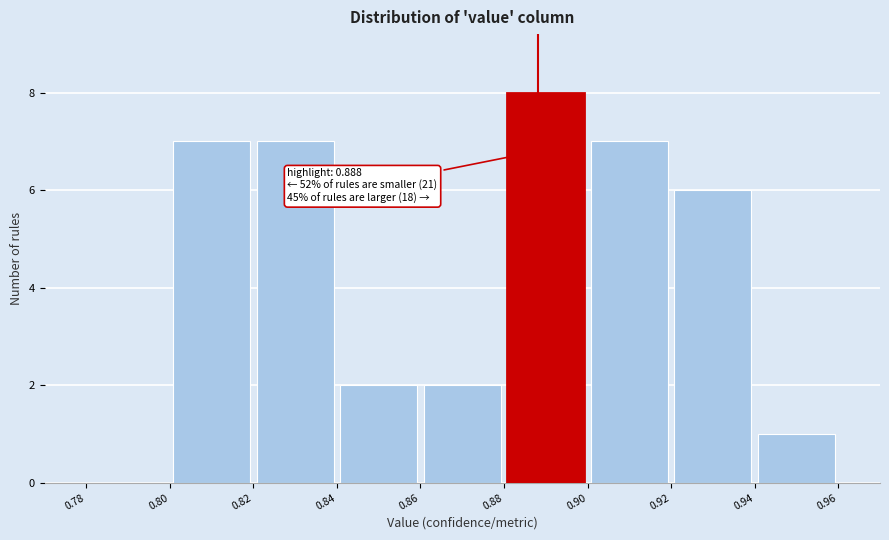

Over which range of the x-axis is the bar tallest?

0.88 to 0.90